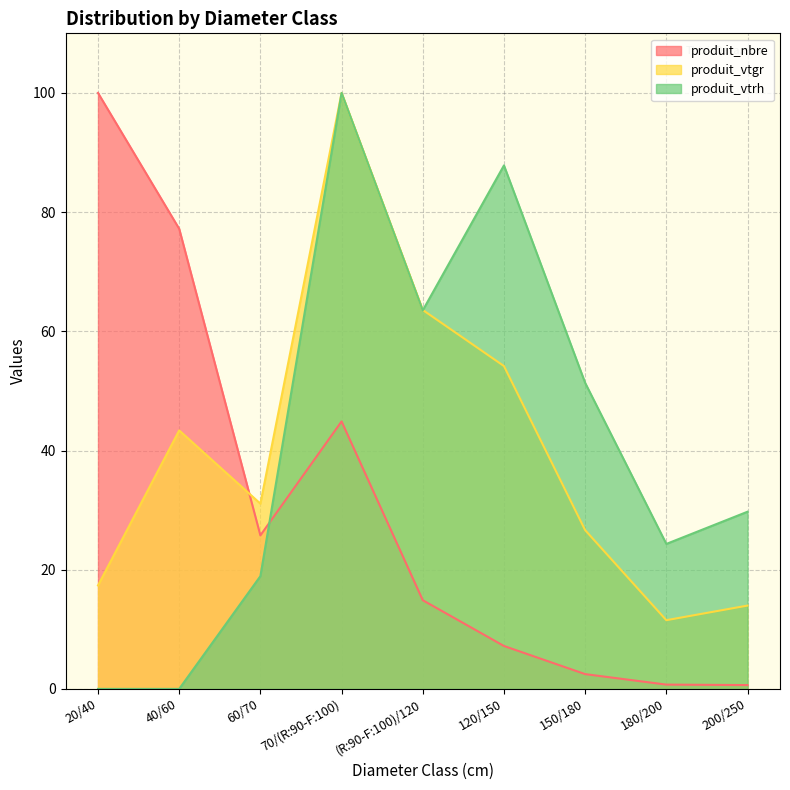

True or false: produit_nbre and produit_vtgr intersect in this chart.

True